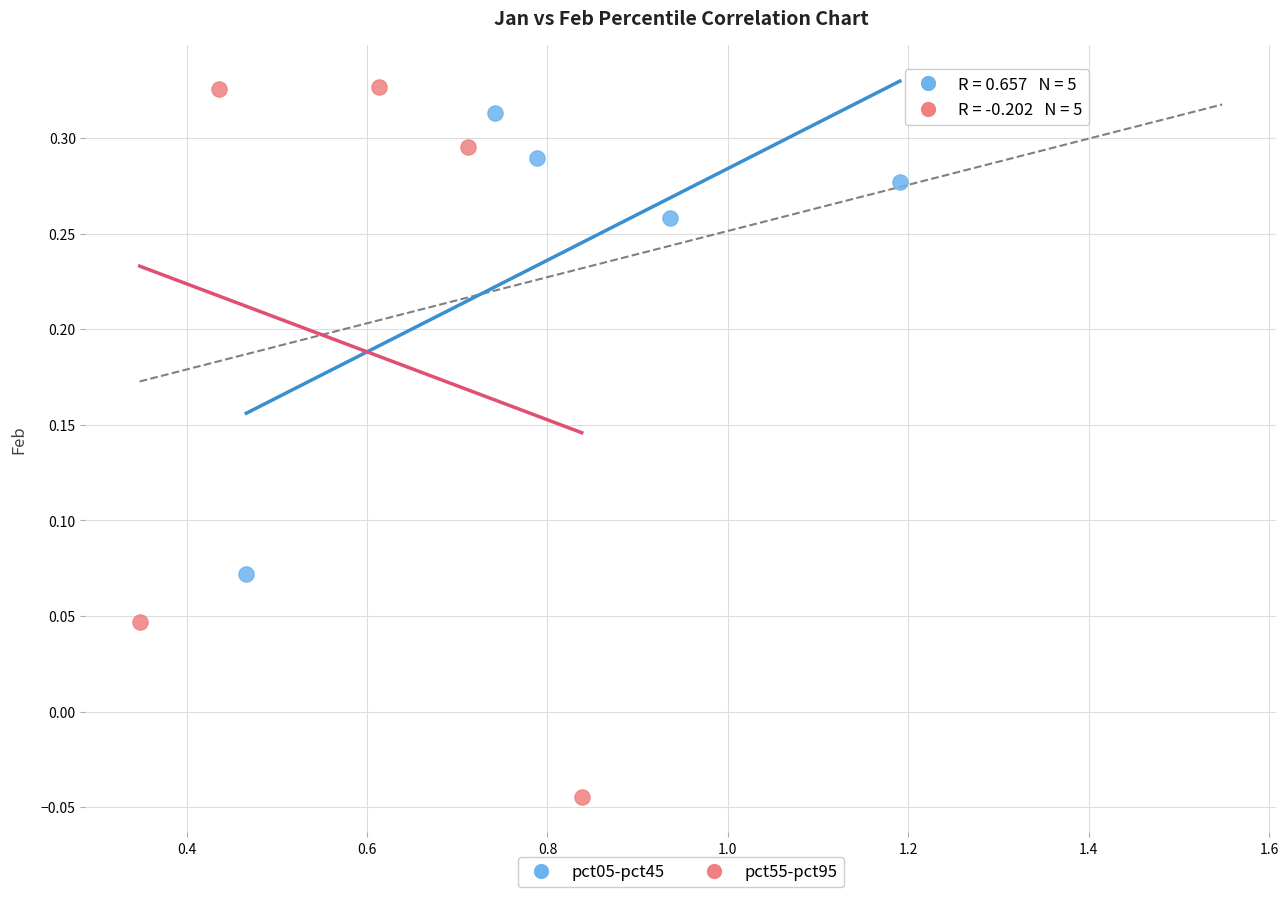

Which series contains the lowest Y value?

pct55-pct95